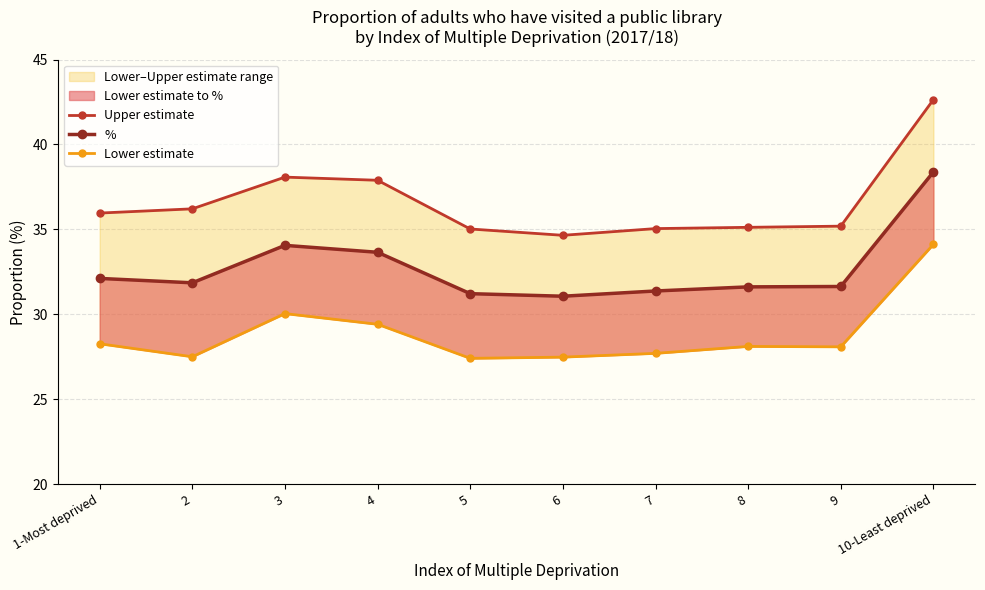

What is the difference between the highest and lowest values at 10-Least deprived?

8.5